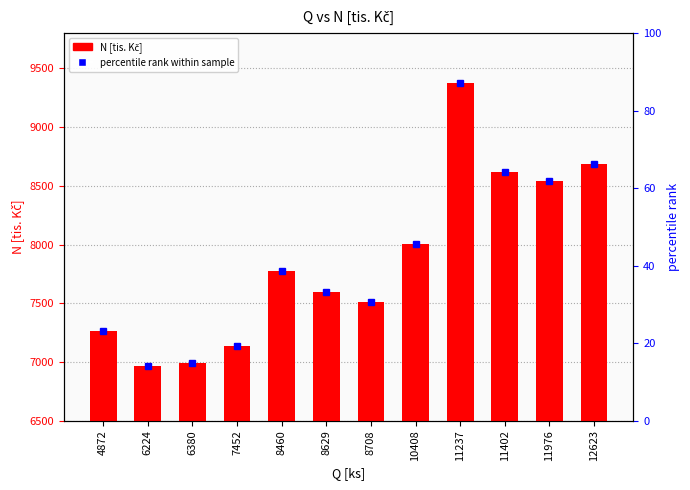

What is the difference between the values at 6380 and 10408?

1013